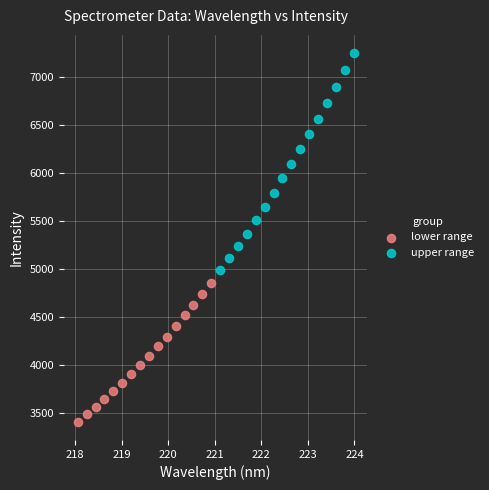

Which series reaches the maximum Y coordinate?

upper range